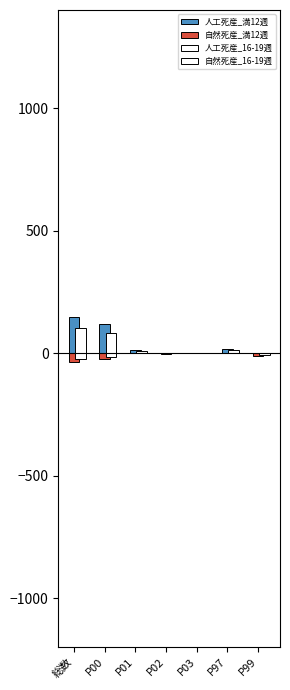

What is the sum of the 自然死産_満12週 values at P00 and P99?

-33.0